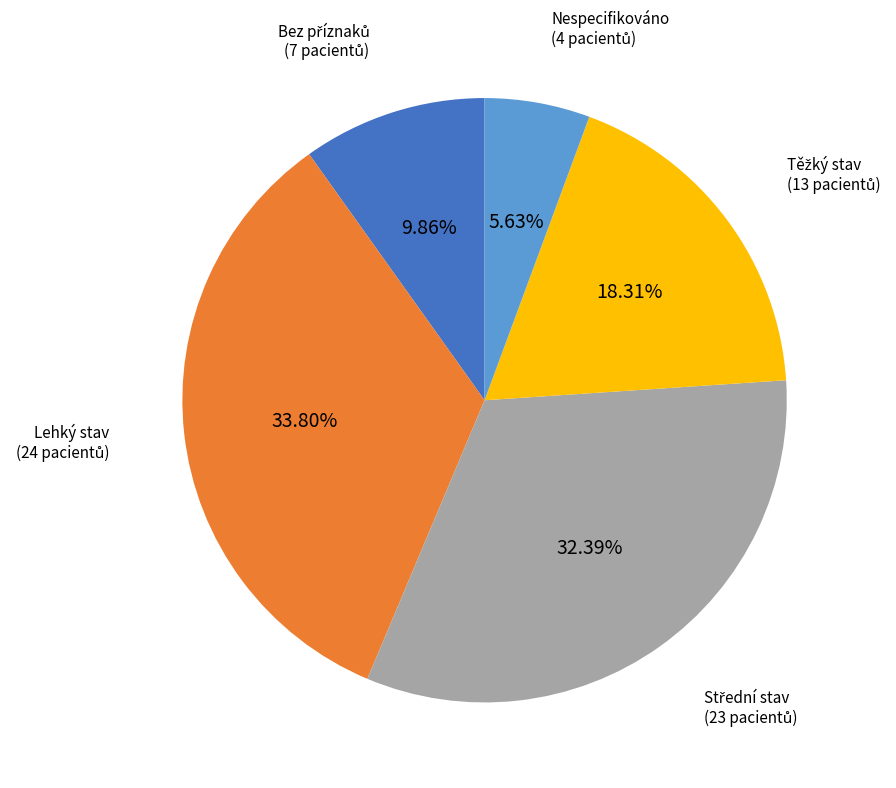

Is there any slice that represents more than half of the pie?

No